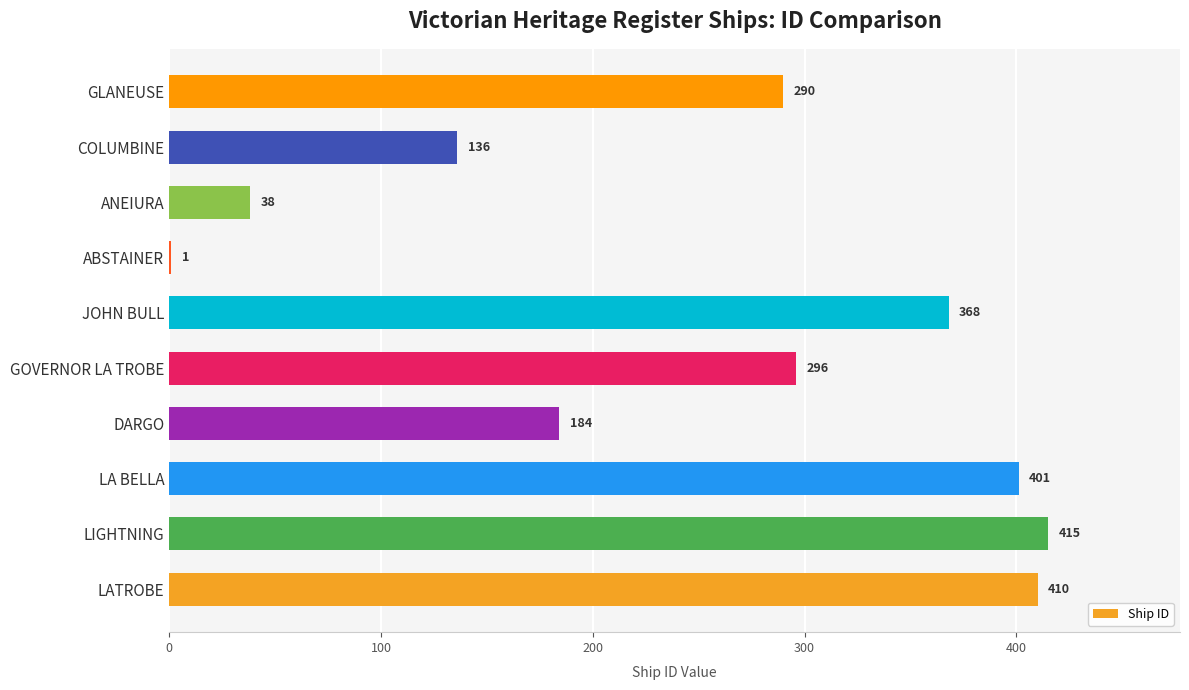

Which category has the highest value across all series?

LIGHTNING